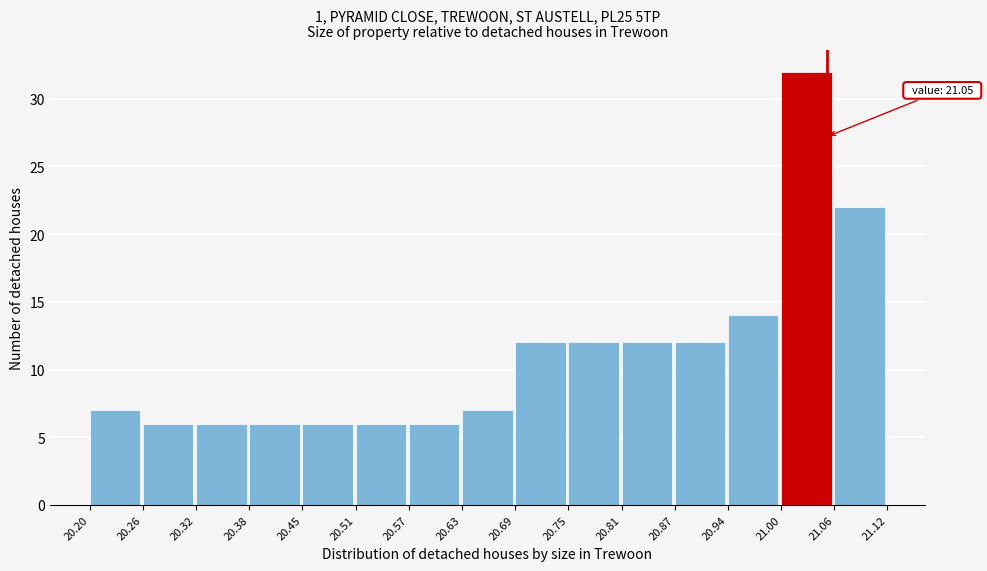

Which range on the x-axis has the tallest bar?

21.00 to 21.06